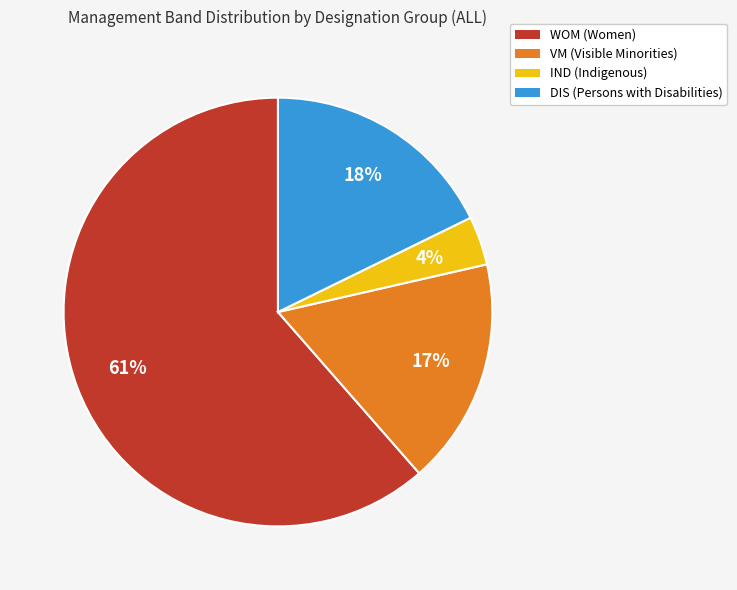

Is the sum of VM and DIS greater than half?

No